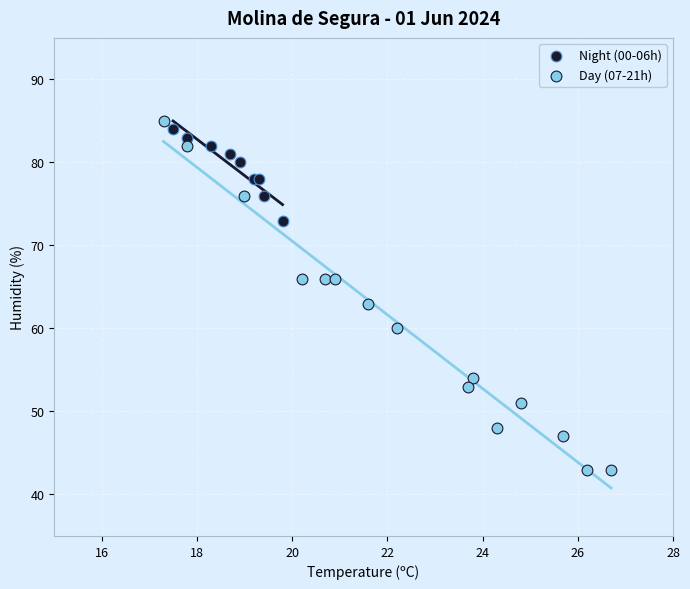

Which series contains the lowest Y value?

Day (07-21h)